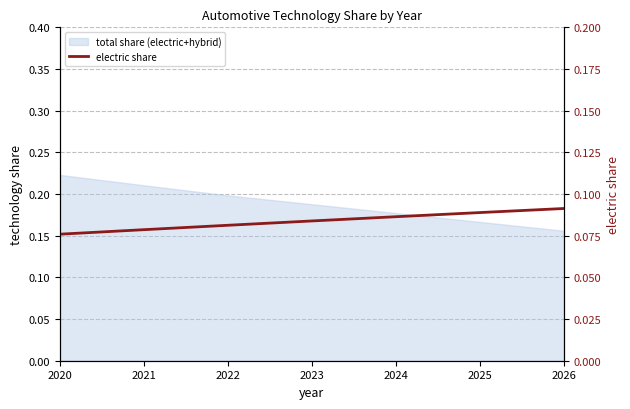

Read the value at 2020.

0.1